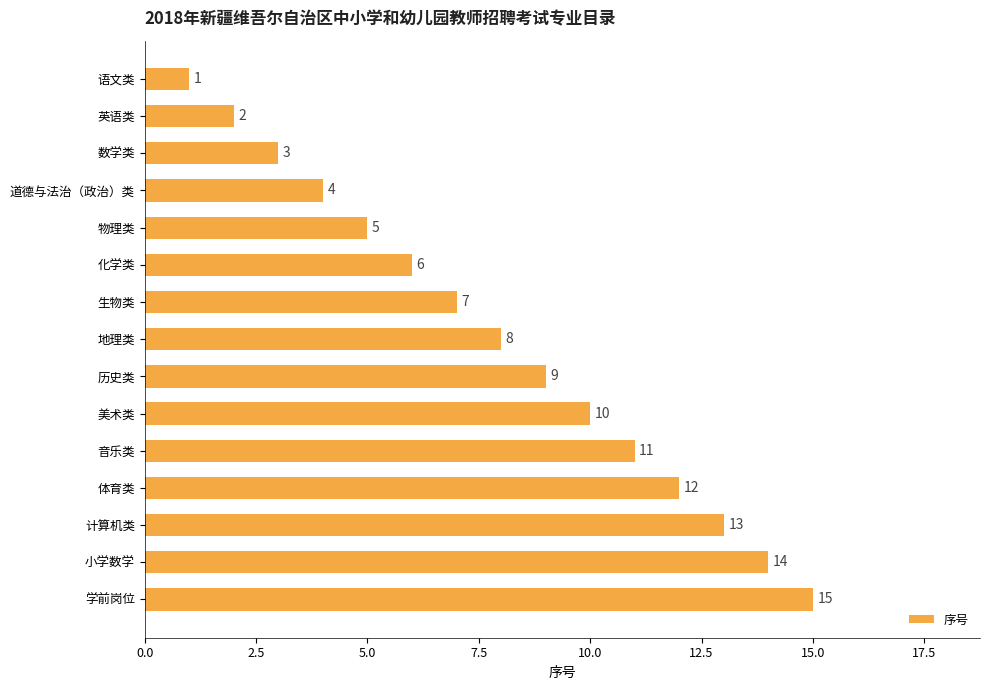

What is the value of the 15th bar from the top?

15